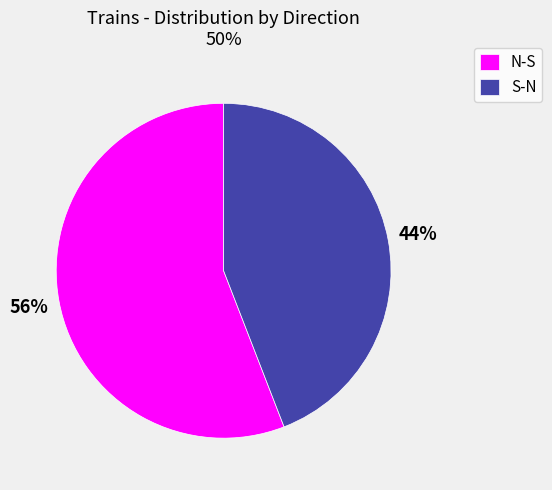

What percentage is the S-N slice, to the nearest percent?

44%